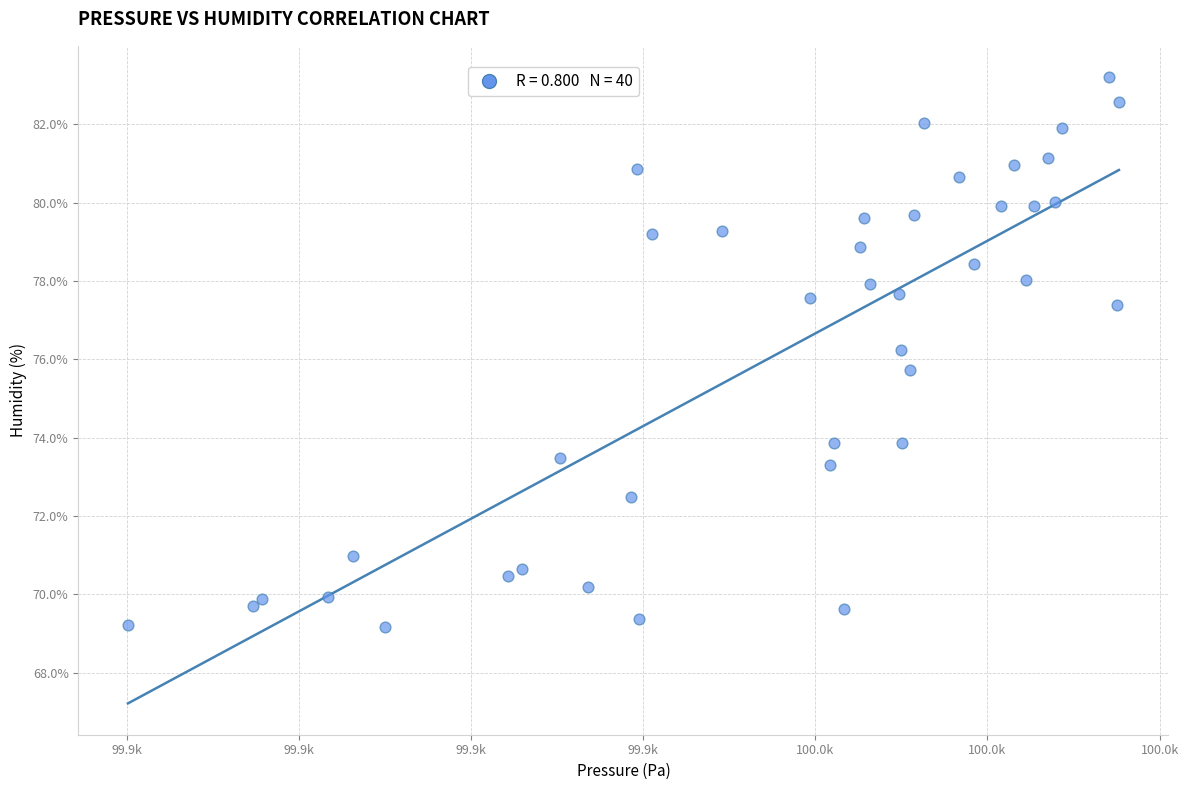

What is the range of X values (max minus min)?

115.1